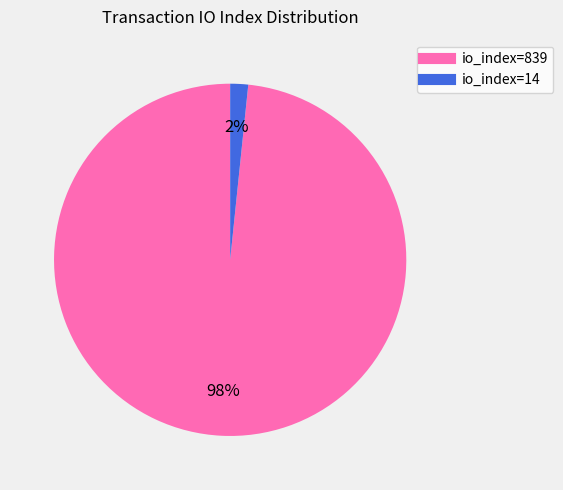

Which has a higher value, io_index=839 or io_index=14?

io_index=839